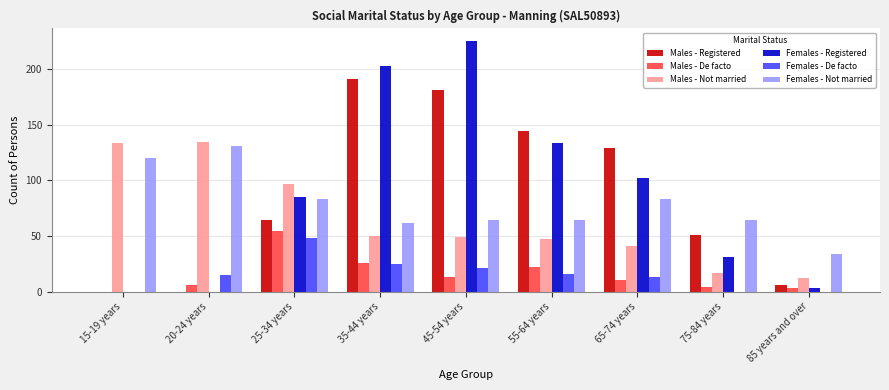

Is it true that Females - Registered equals 31 at 75-84 years?

True